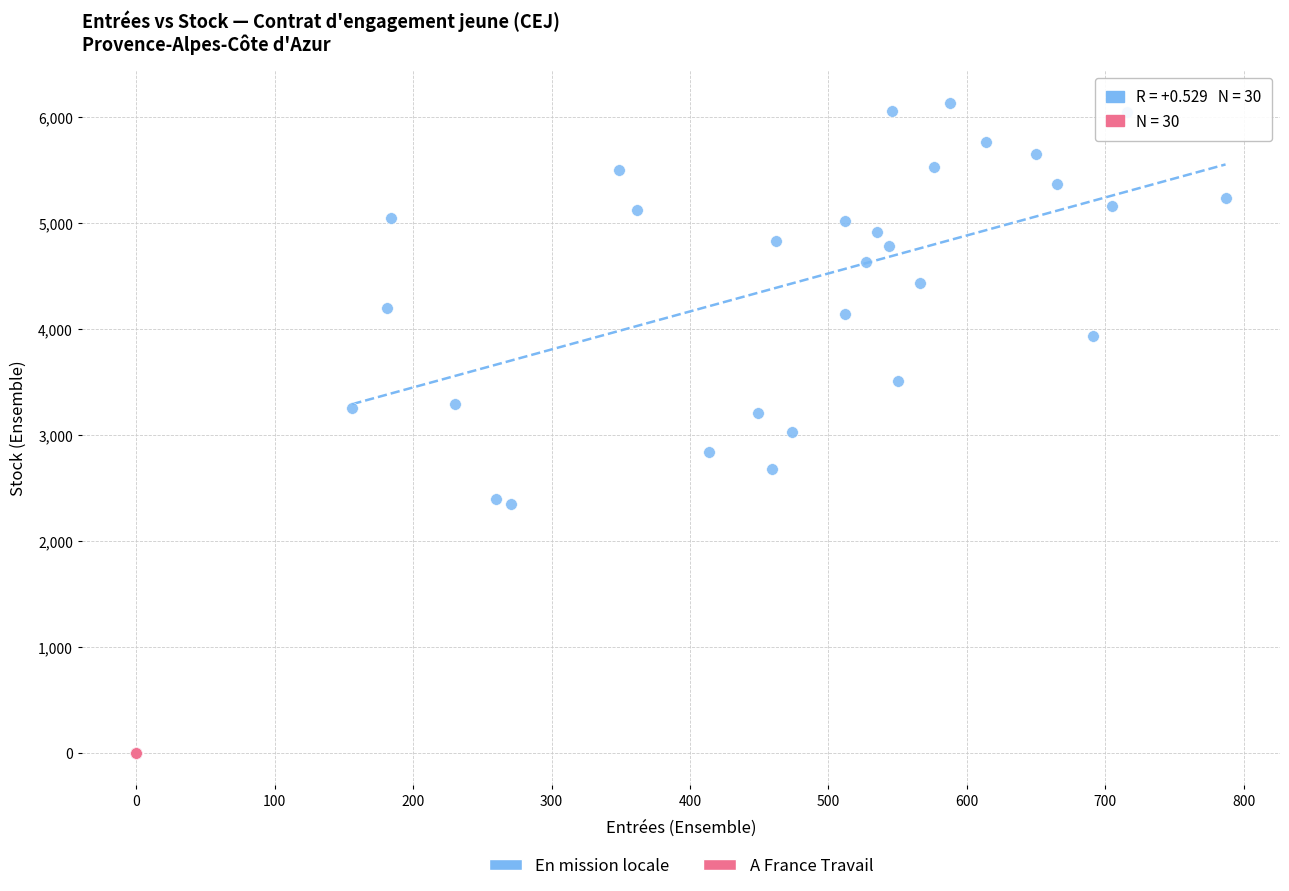

Which series contains the highest Y value?

En mission locale